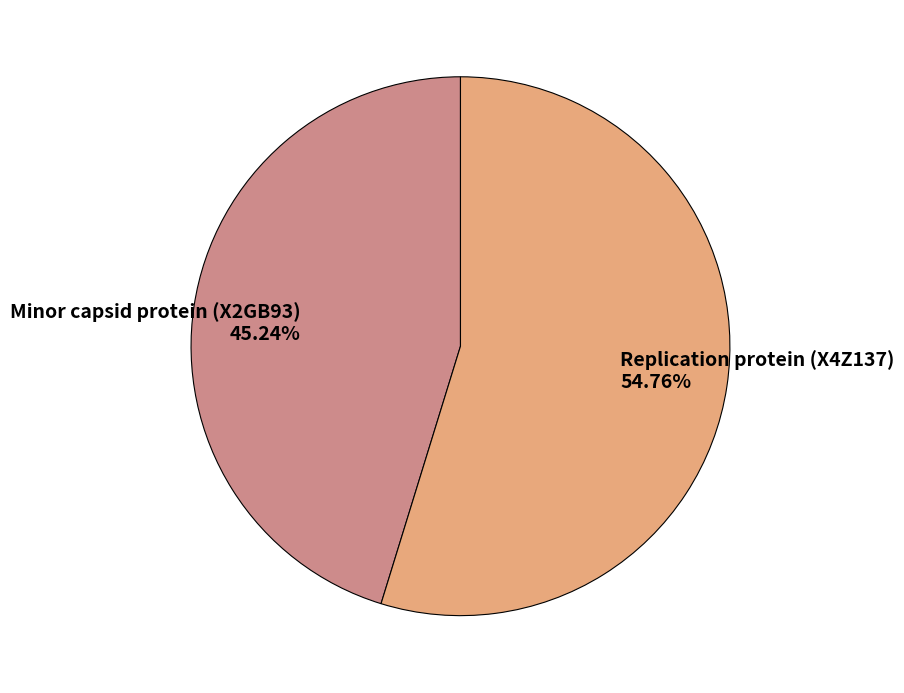

Is there a majority slice in this chart?

Yes